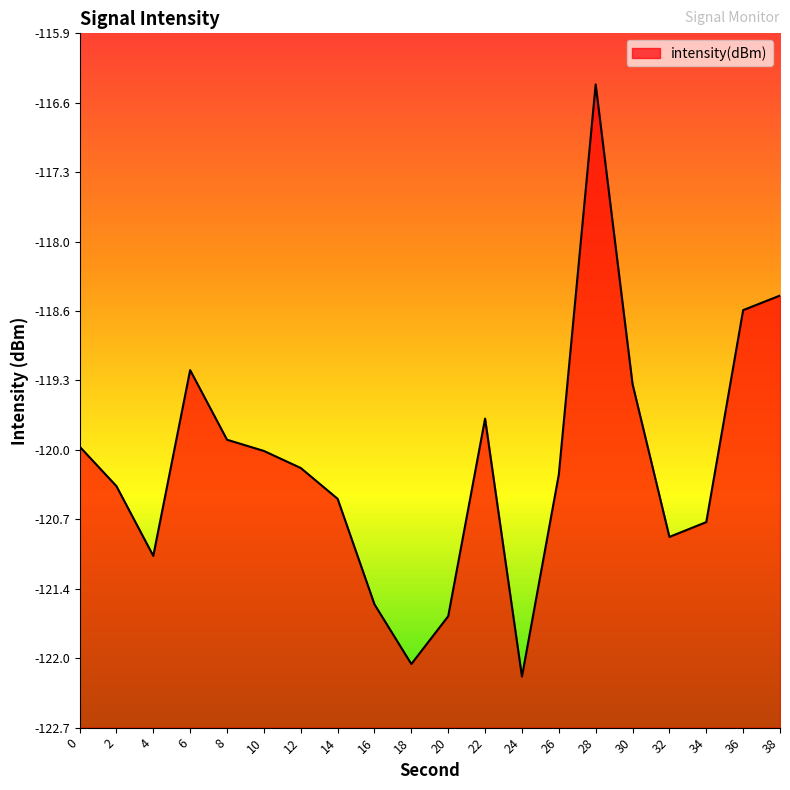

What is the sum of the values at 4 and 8?

-240.9